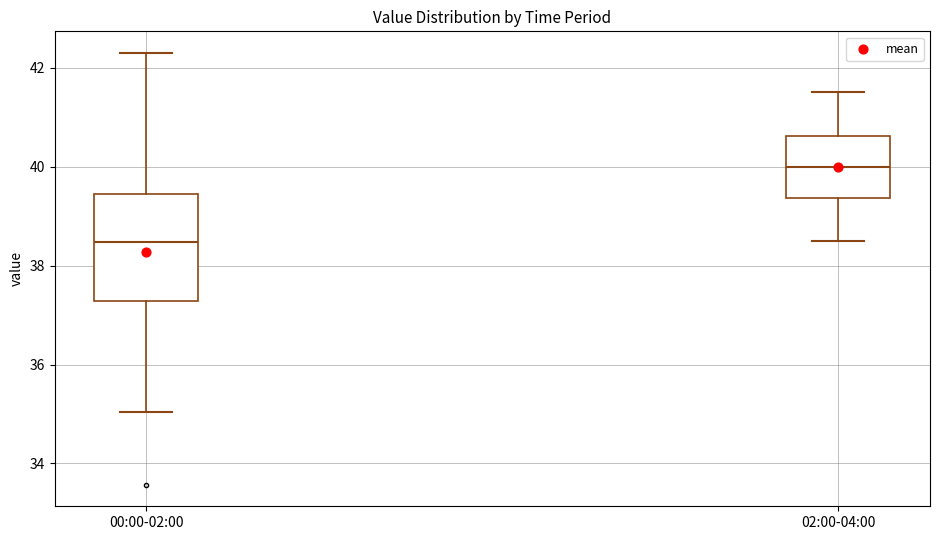

Comparing the boxes themselves (not the whiskers), which one is the tallest?

00:00-02:00